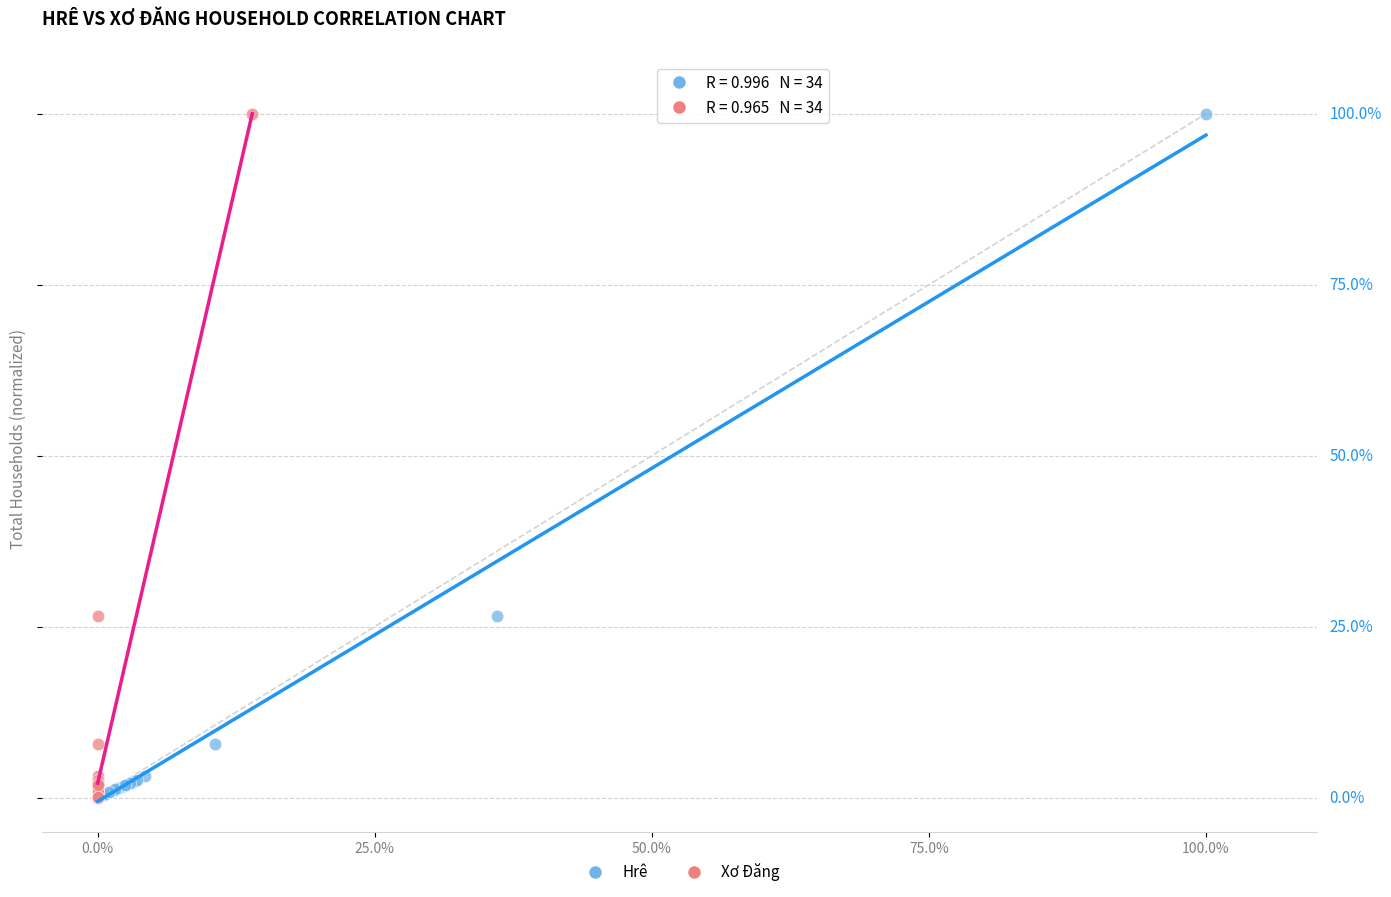

What are all the series names shown in the legend?

Hrê, Xơ Đăng